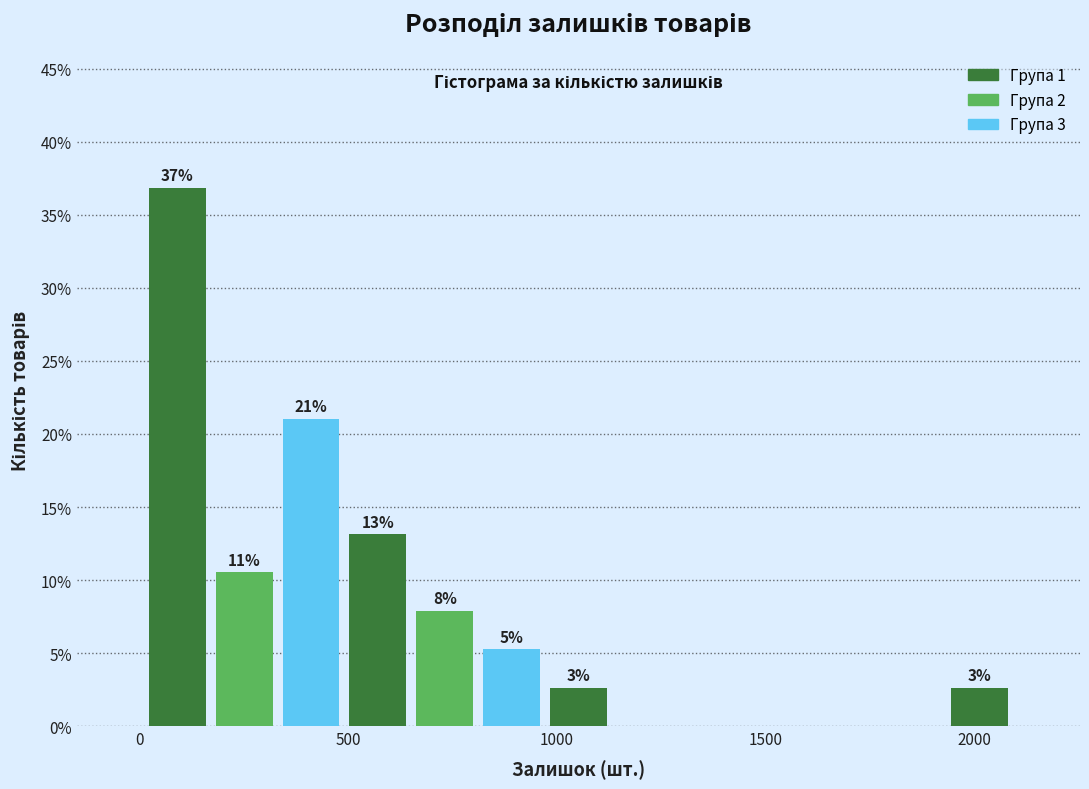

Read against the x-axis, roughly where is the centre of the tallest bar?

100